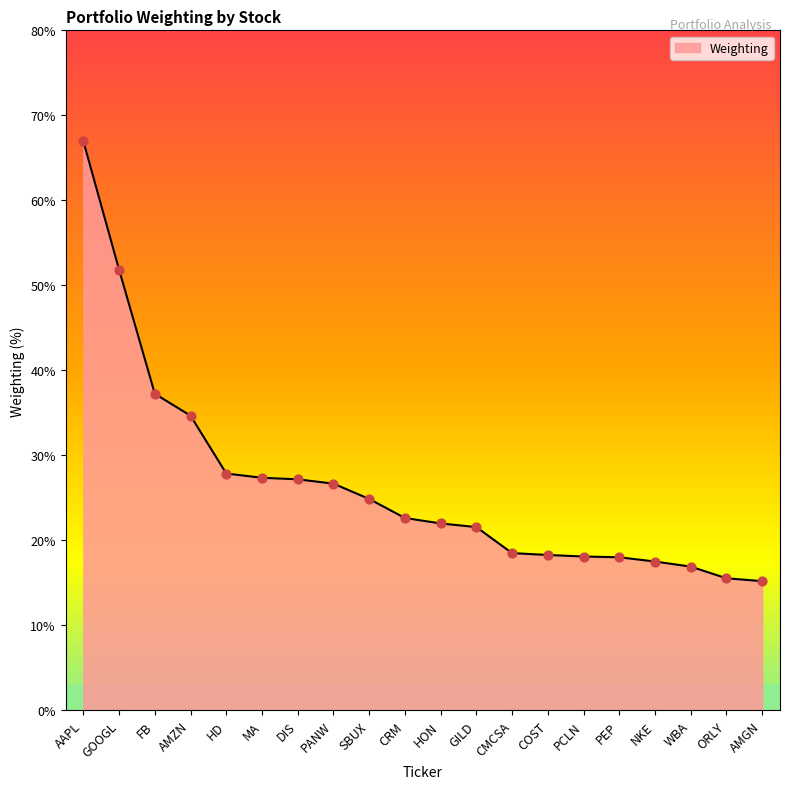

Between FB and HON, which is larger?

FB